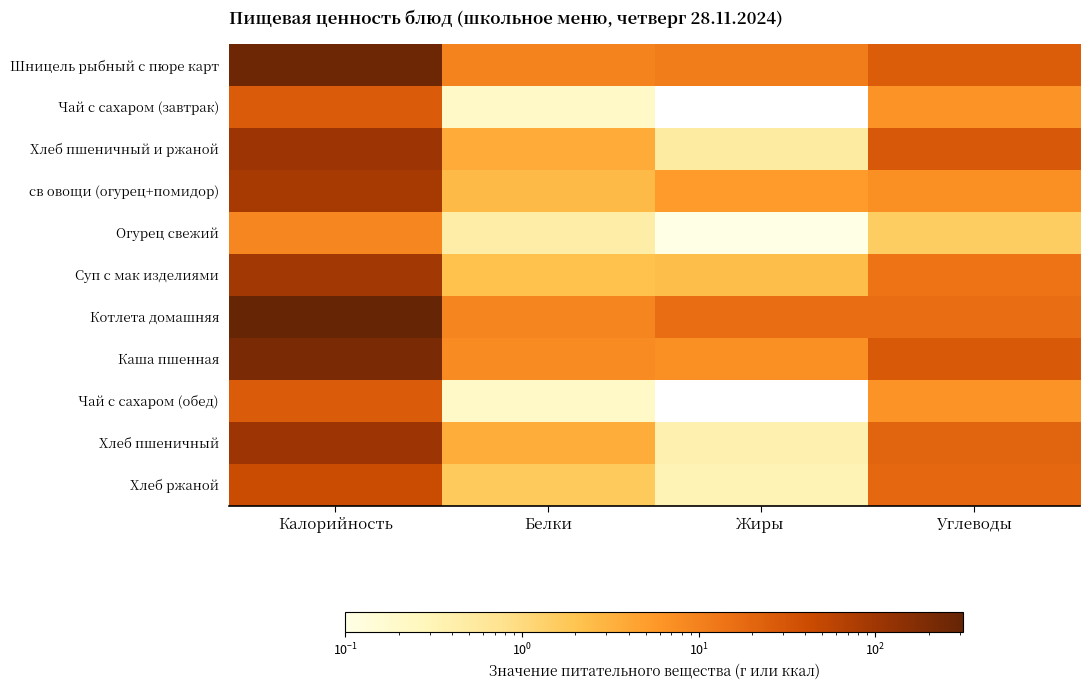

At how many categories does at least one series exceed 117?

1